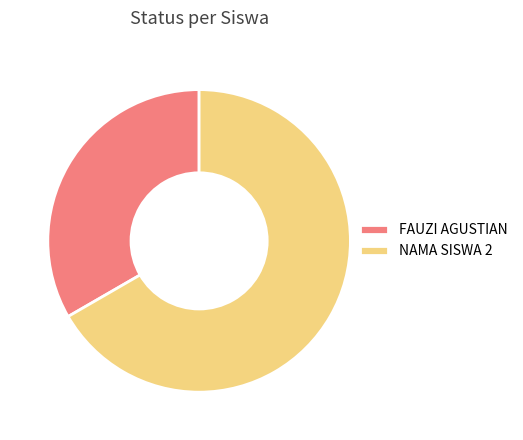

What is the majority slice?

NAMA SISWA 2